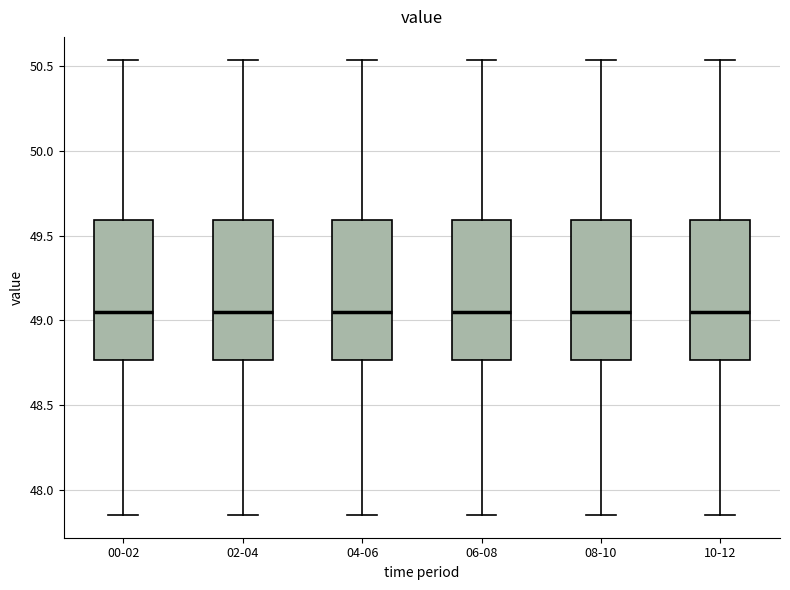

Reading left to right, transcribe this box plot: for each box, give where its median line is, the range the box spans, and where its two whiskers end, as read against the y-axis. The values are not printed on the chart, so give them approximately, as read against the axis.

00-02: median 49.05, box 48.75 to 49.60, whiskers 47.85 to 50.55
02-04: median 49.05, box 48.75 to 49.60, whiskers 47.85 to 50.55
04-06: median 49.05, box 48.75 to 49.60, whiskers 47.85 to 50.55
06-08: median 49.05, box 48.75 to 49.60, whiskers 47.85 to 50.55
08-10: median 49.05, box 48.75 to 49.60, whiskers 47.85 to 50.55
10-12: median 49.05, box 48.75 to 49.60, whiskers 47.85 to 50.55